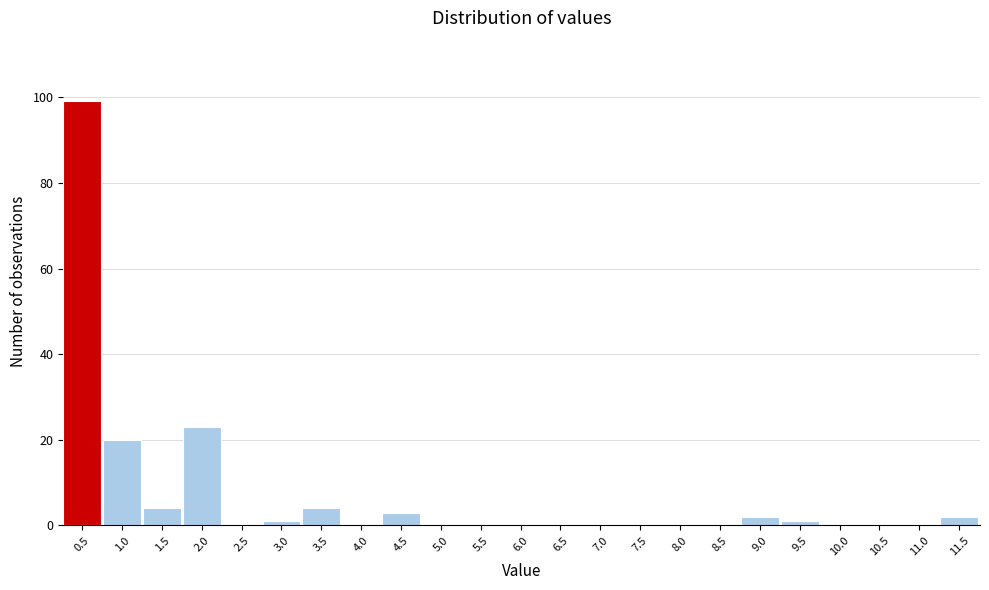

Reading left to right, transcribe all the data shown in this chart.

0.5=99	1.0=20	1.5=4	2.0=23	2.5=0	3.0=1	3.5=4	4.0=0	4.5=3	5.0=0	5.5=0	6.0=0	6.5=0	7.0=0	7.5=0	8.0=0	8.5=0	9.0=2	9.5=1	10.0=0	10.5=0	11.0=0	11.5=2